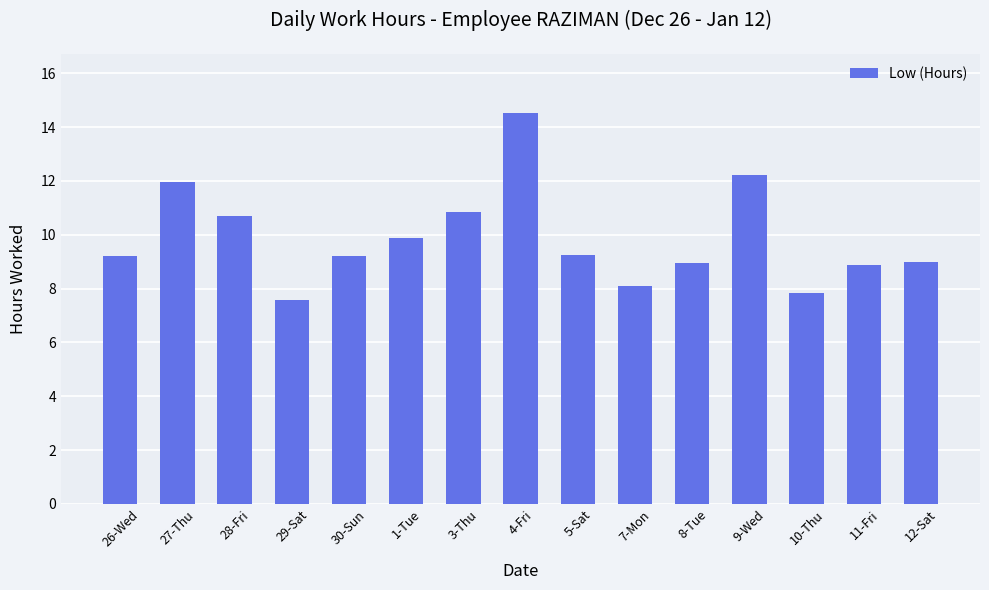

Is it true that the value at 26-Wed is 9.2?

True